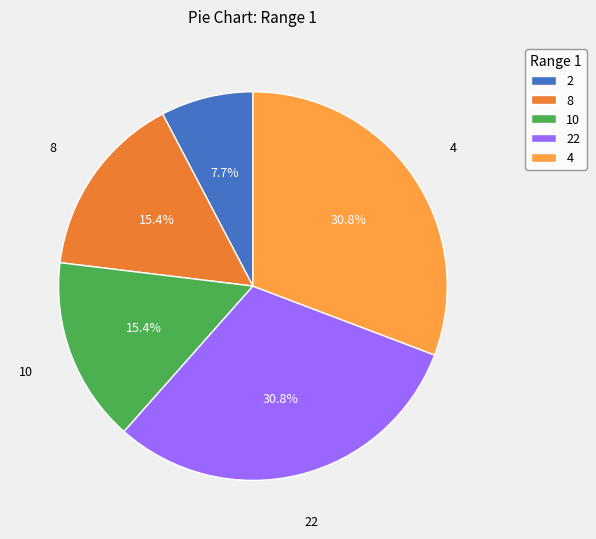

To the nearest percent, what is the difference between the 8 and 22 slice percentages?

15%